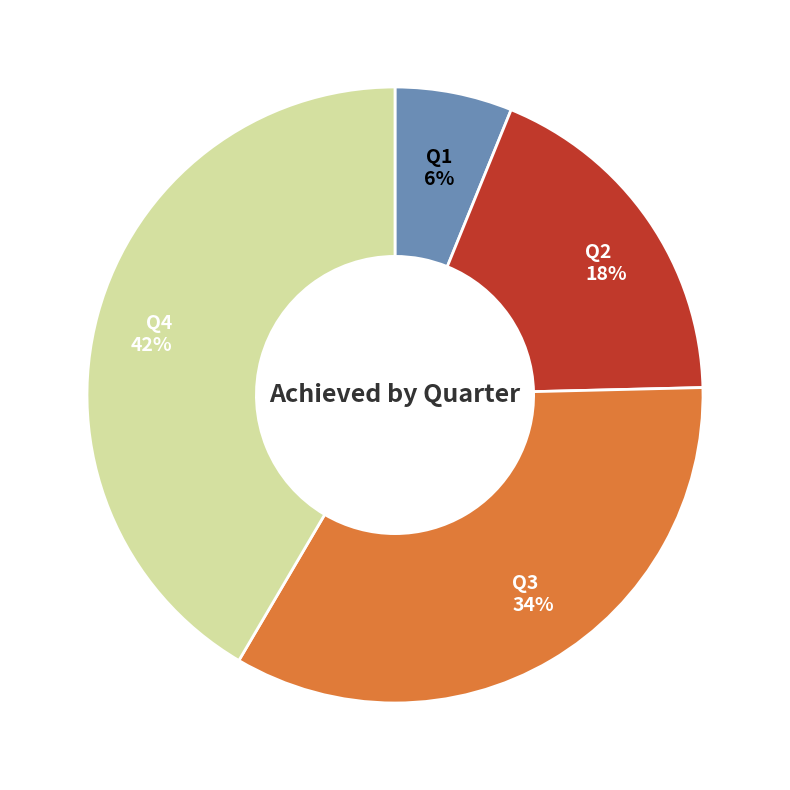

To the nearest percent, what portion does Q1 represent?

6%